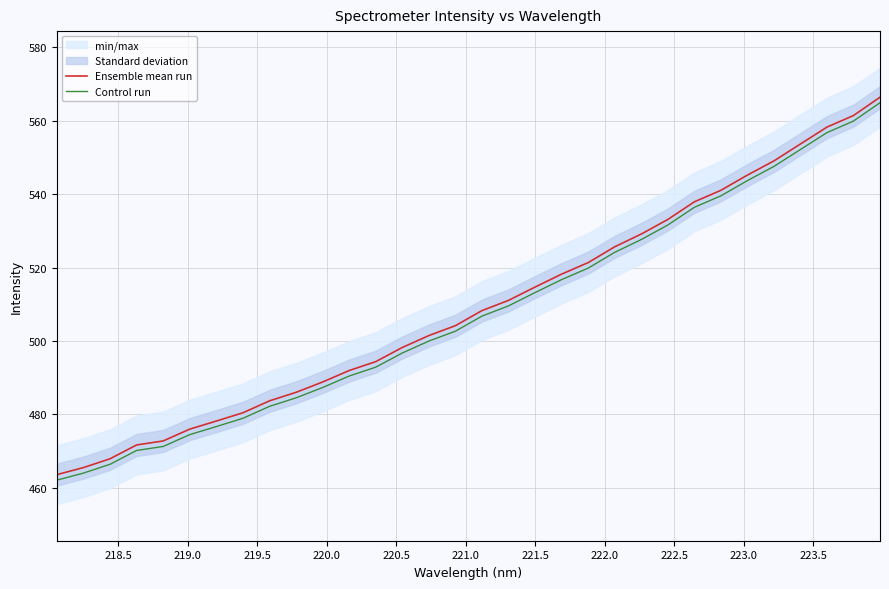

True or false: Control run and Ensemble mean run cross at least once.

False